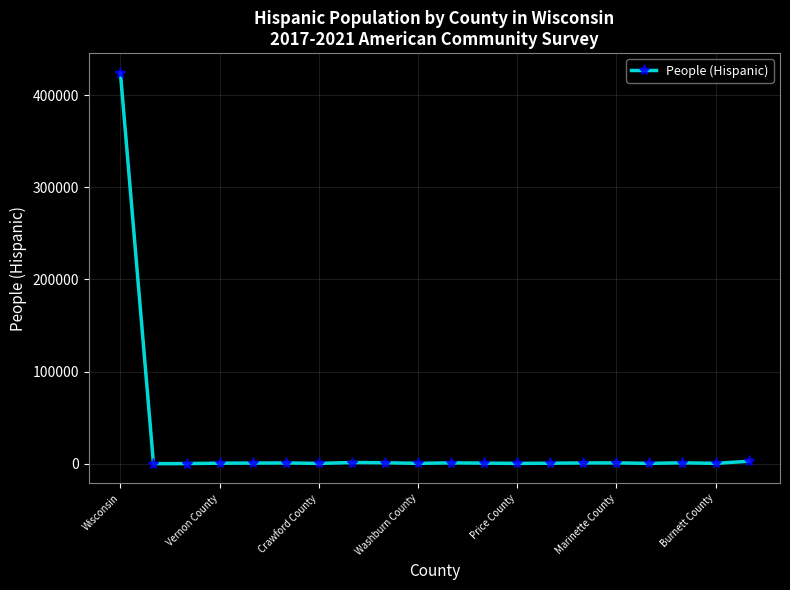

What is the maximum value shown in the chart?

424598